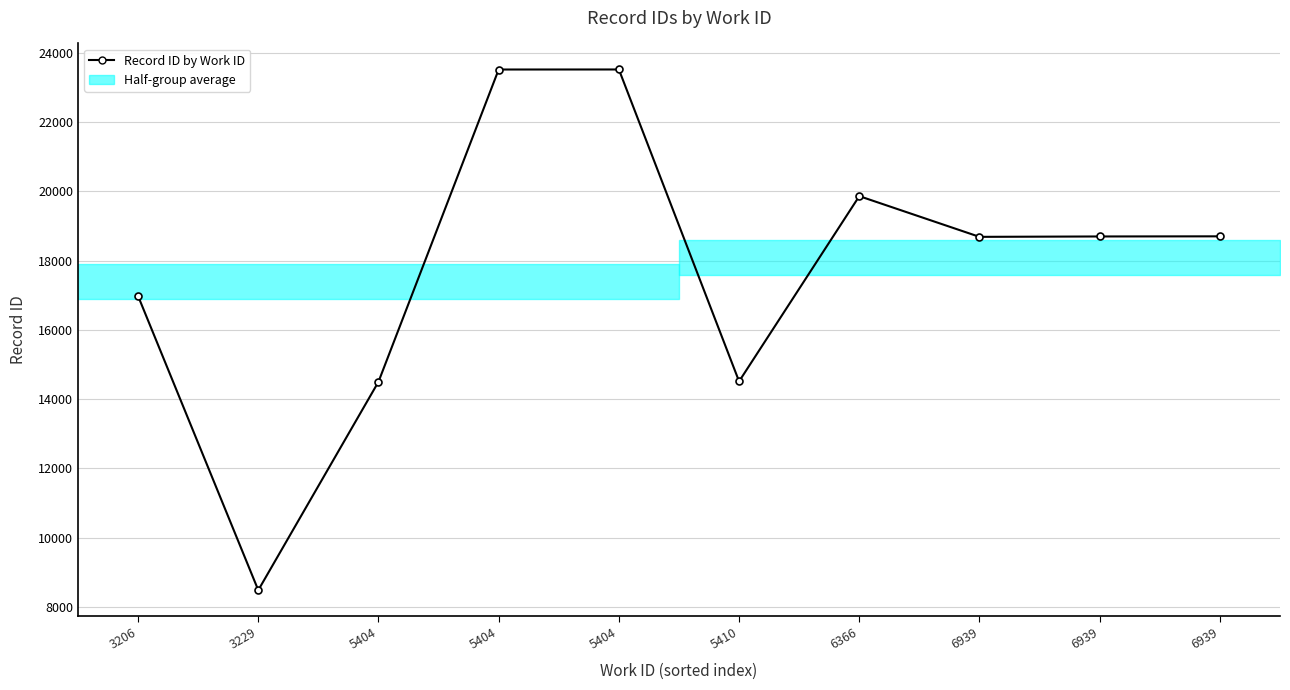

What is the difference between the values at 6939 and 5410?

4185